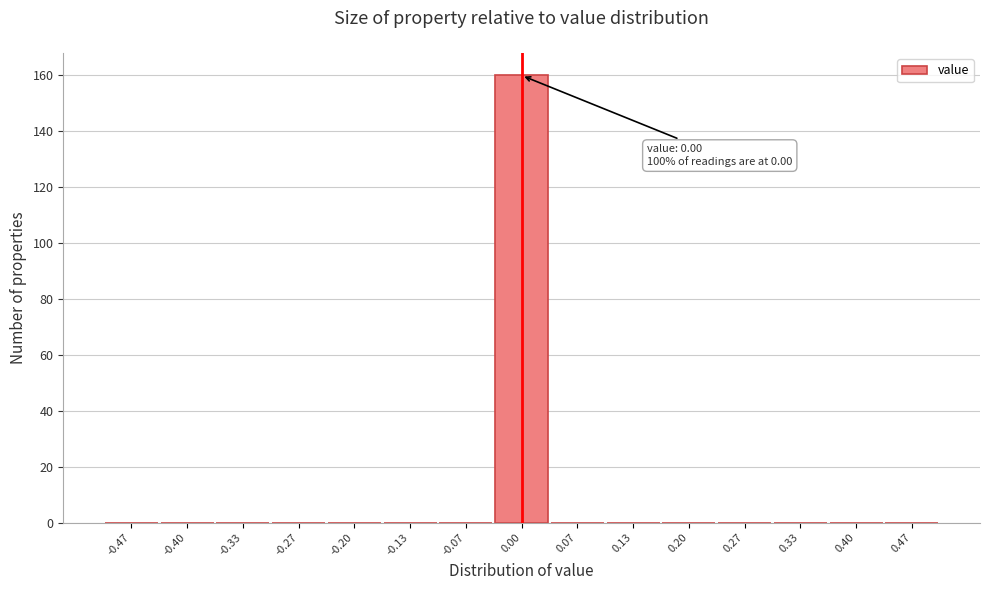

Which range on the x-axis has the tallest bar?

-0.03 to 0.03